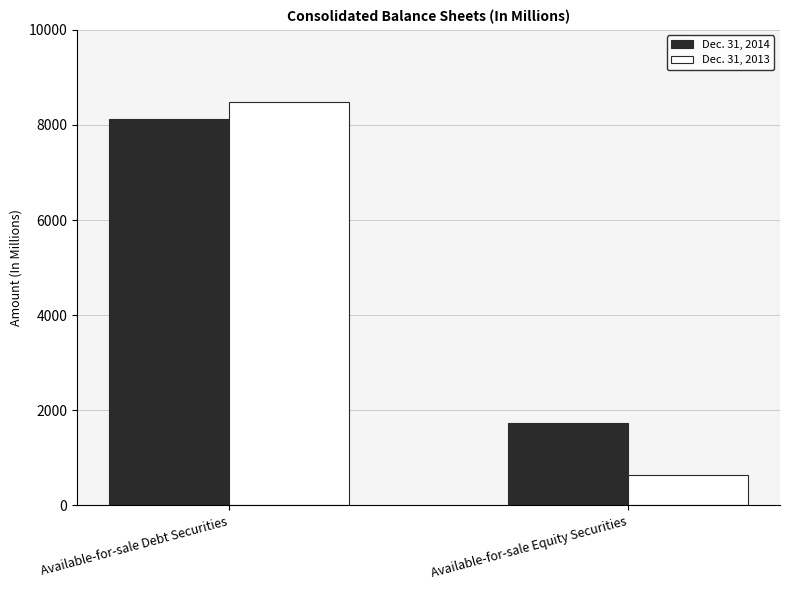

At which category is the sum across all series the highest?

Available-for-sale Debt Securities